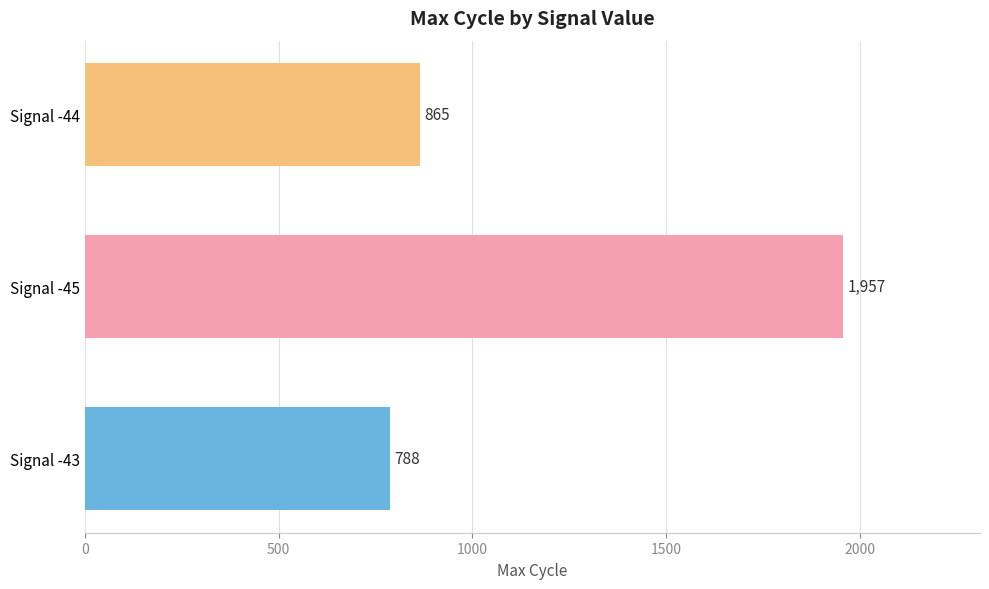

Read the value at Signal -43, to the nearest 10.

790